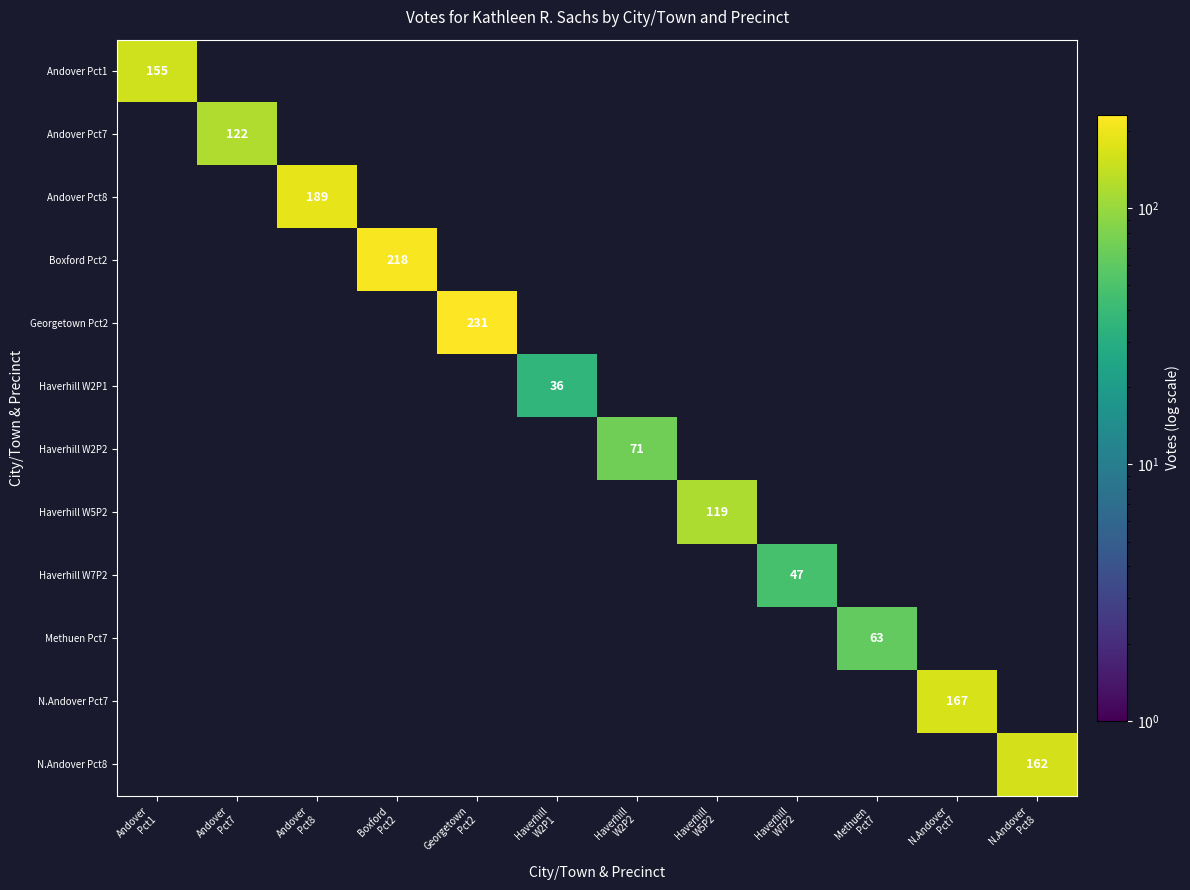

What is the highest value of the N.Andover Pct7 series?

167